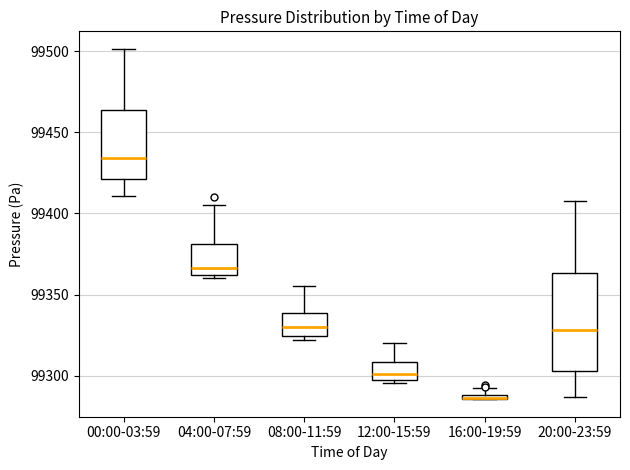

Which box is the tallest, from its lower edge to its upper edge?

20:00-23:59